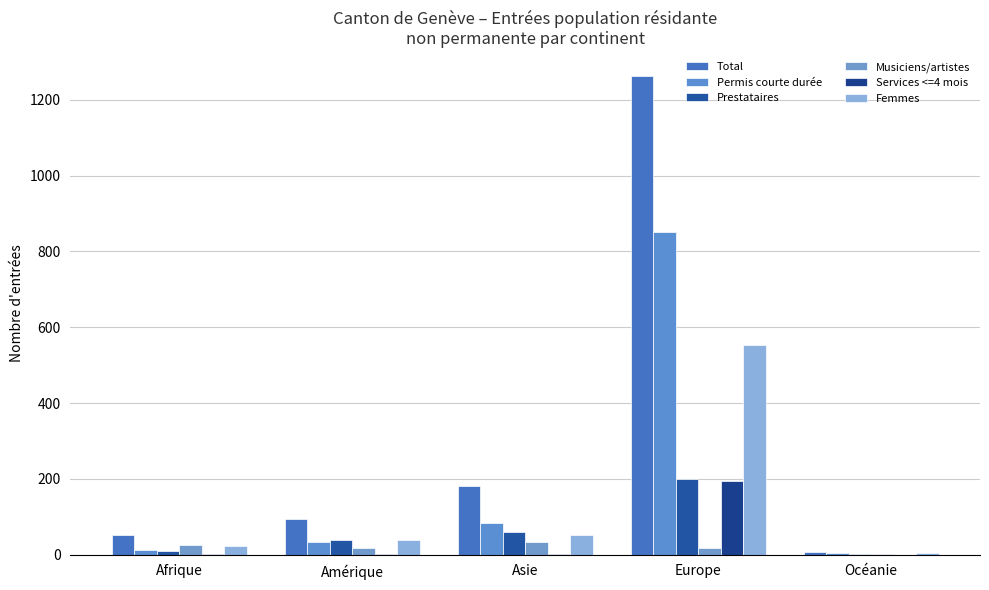

How many distinct data groups are displayed?

6